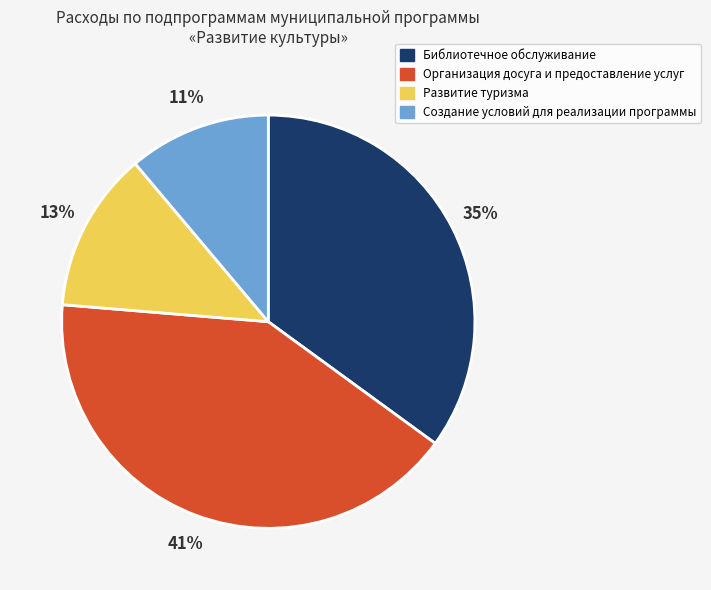

How many slices are in this pie chart?

4